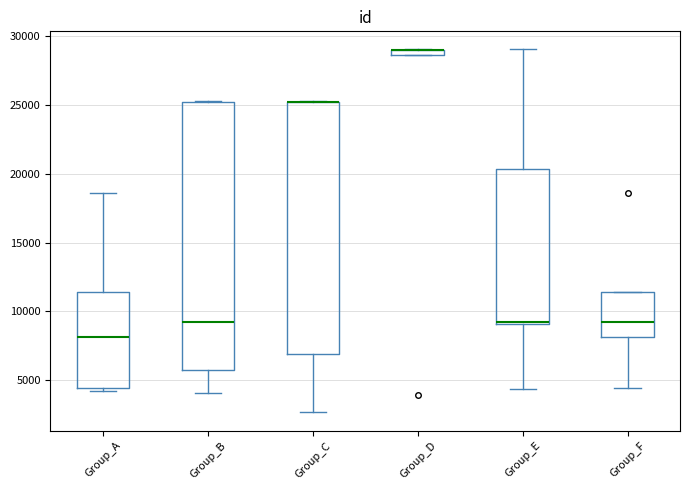

Where does the median line of the box for Group_F sit on the y-axis? The values are not printed on the chart, so give them approximately, as read against the axis.

9000